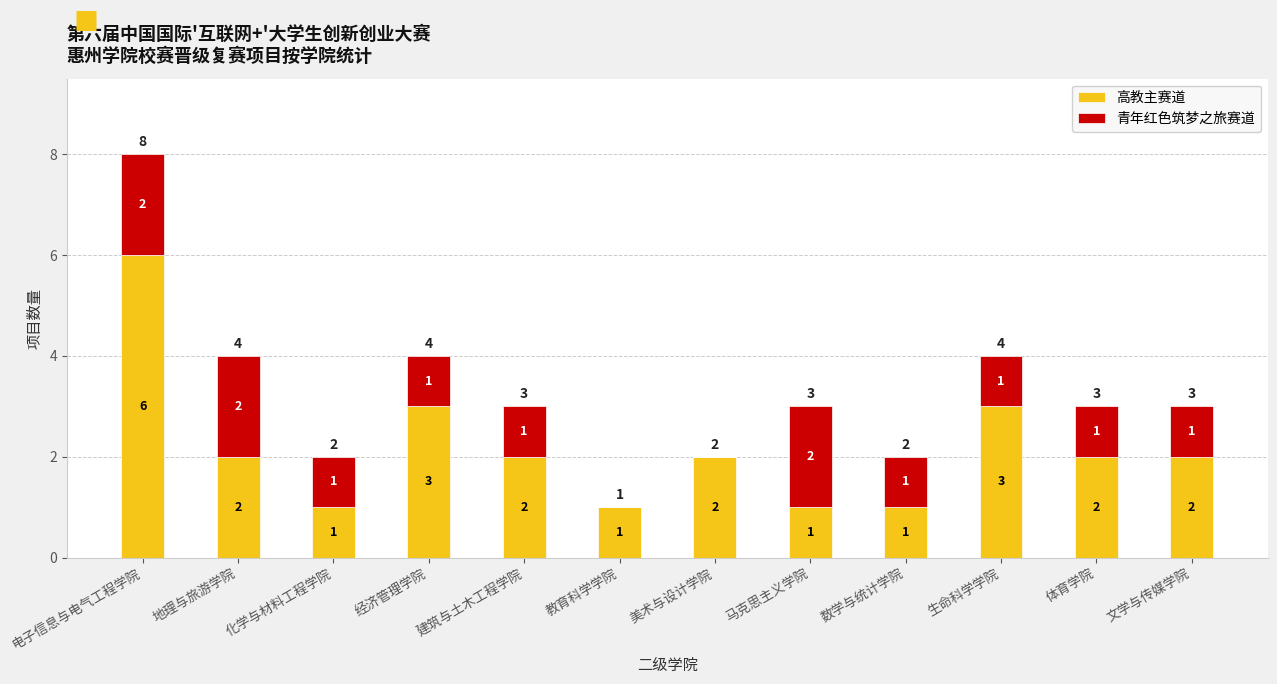

At which category is the sum across all series the highest?

电子信息与电气工程学院